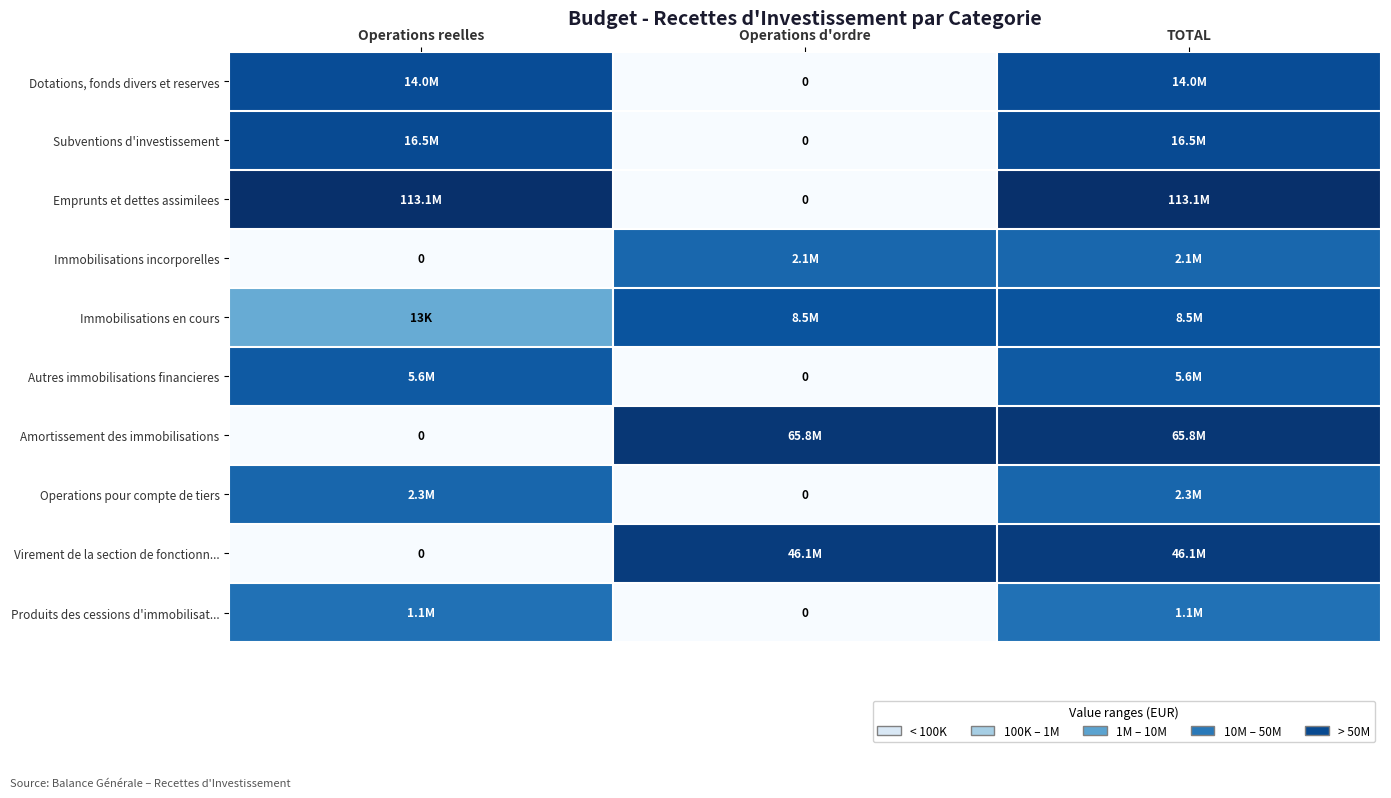

At which label does Dotations, fonds divers et reserves first exceed 16?

Operations reelles